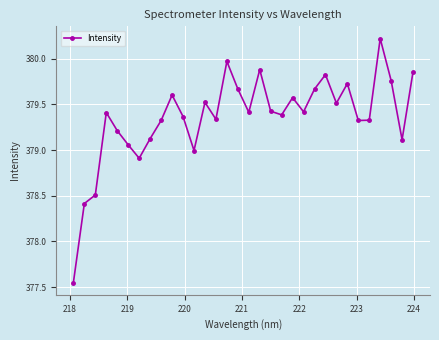

How many interior local peaks (higher than both neighbors) does the data have?

9